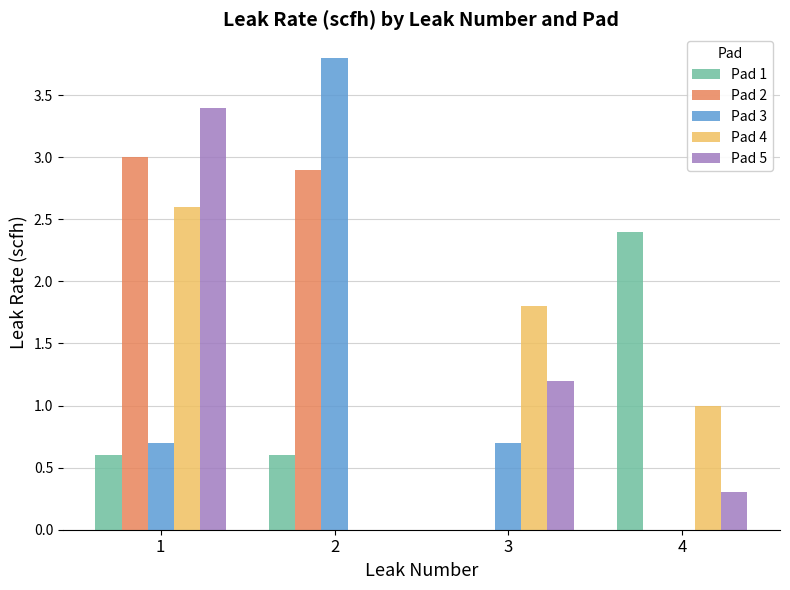

At which category is the sum across all series the highest?

1